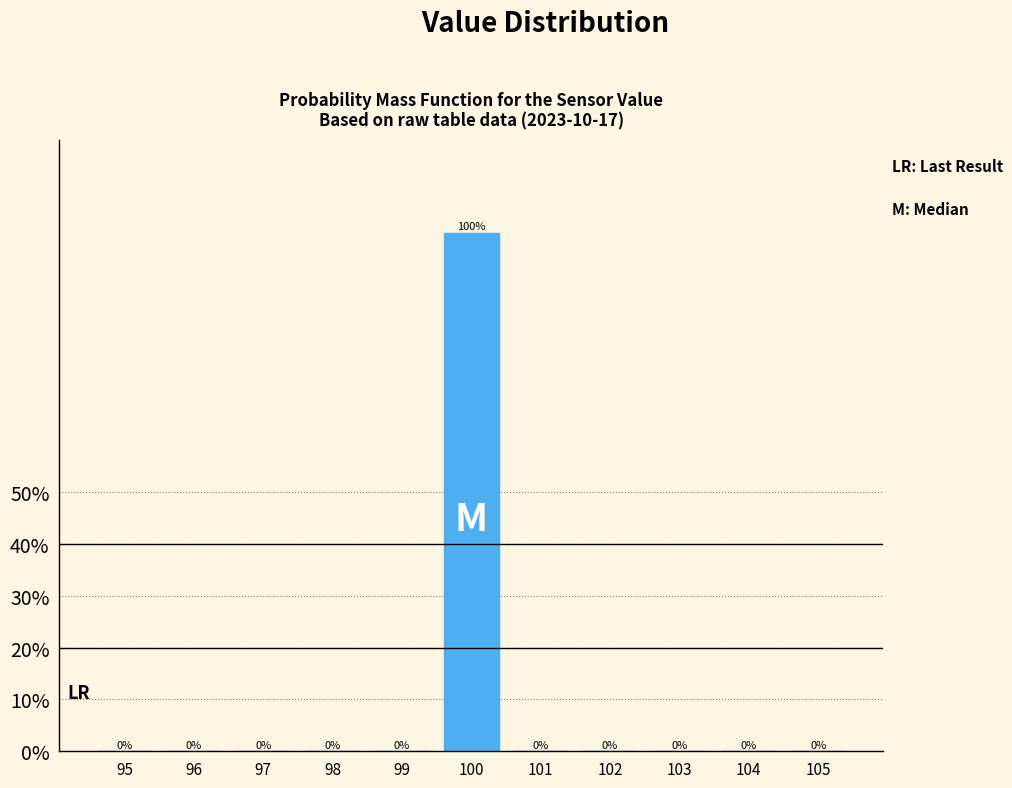

What is the height of the bar covering 99.5 to 100.5 on the x-axis?

100